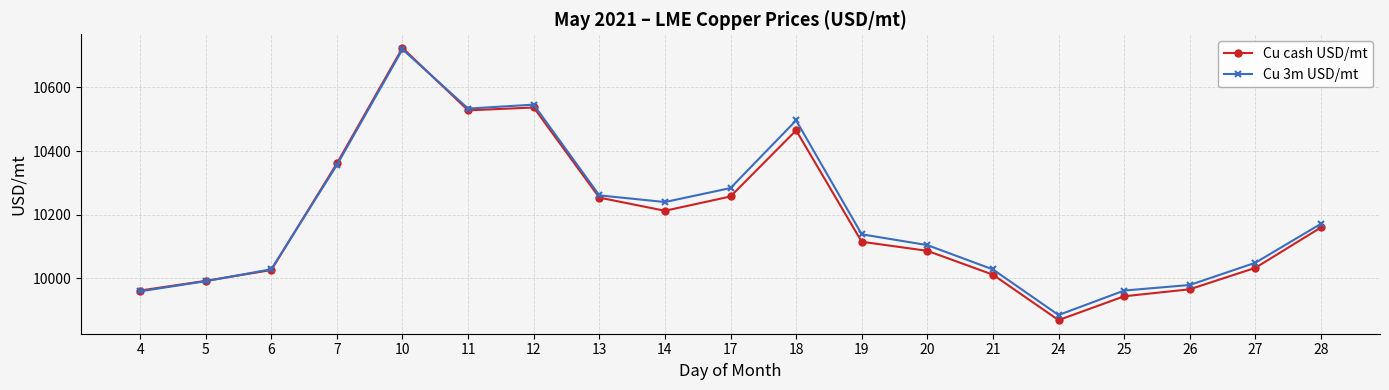

Is this an area chart (filled region under the line)?

No